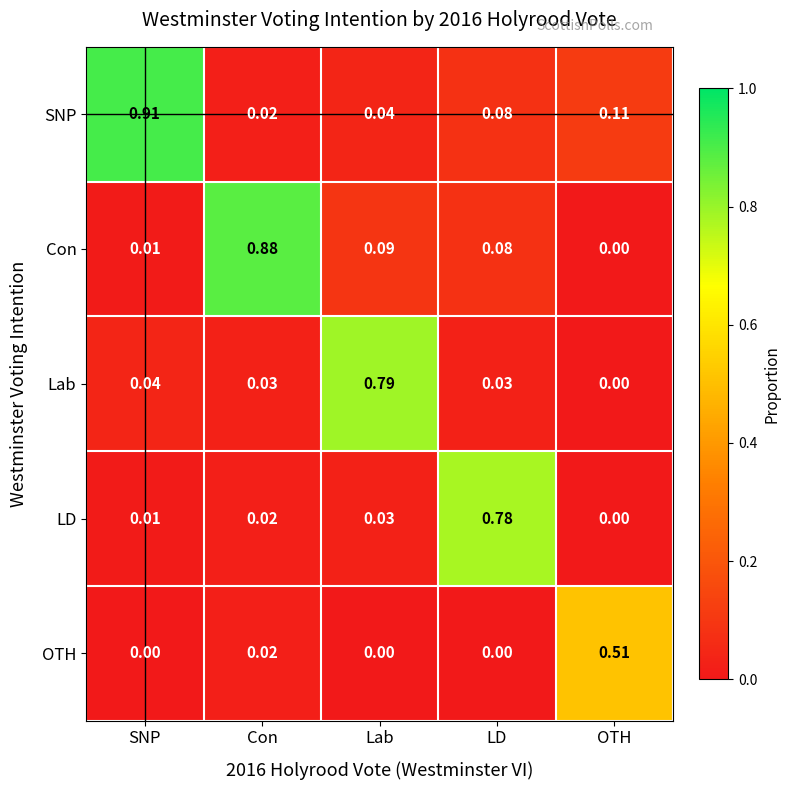

Is the value of Lab at Lab greater than the value of LD at OTH?

Yes